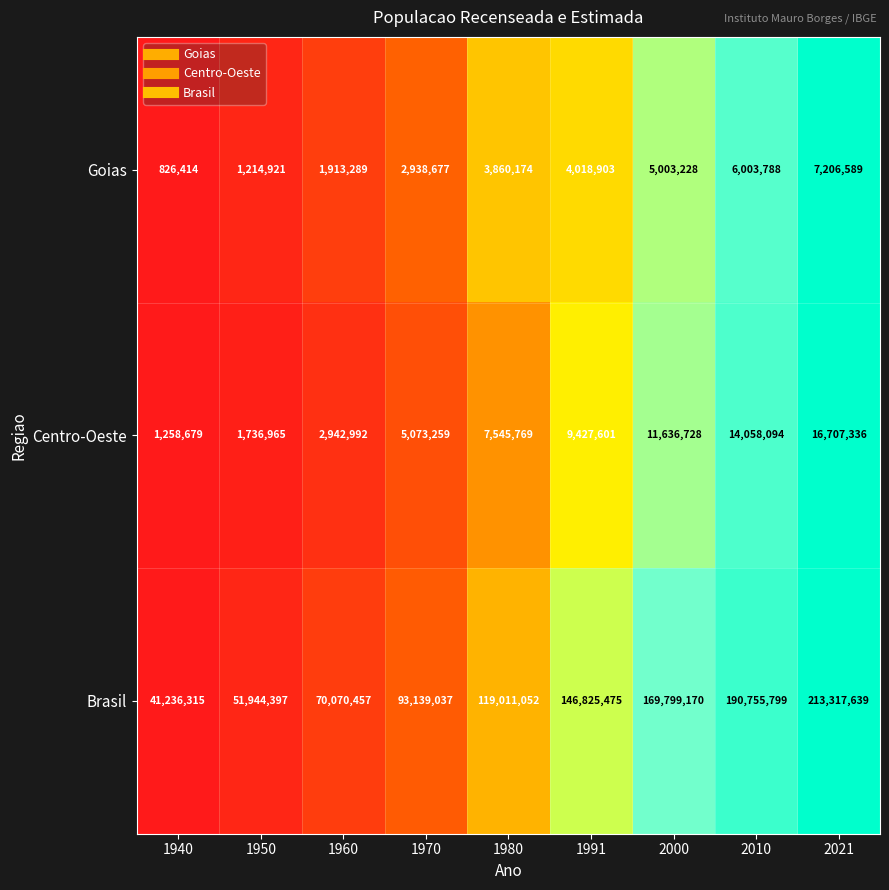

Count the Goias values in the range 1913289 to 5003228.

5